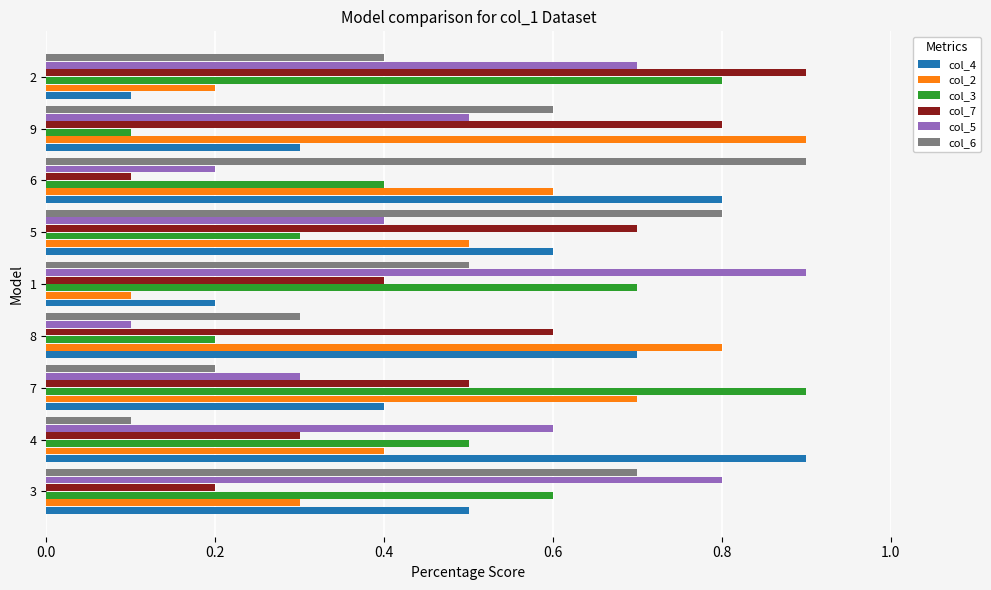

At which label is col_6 closest to 0?

4